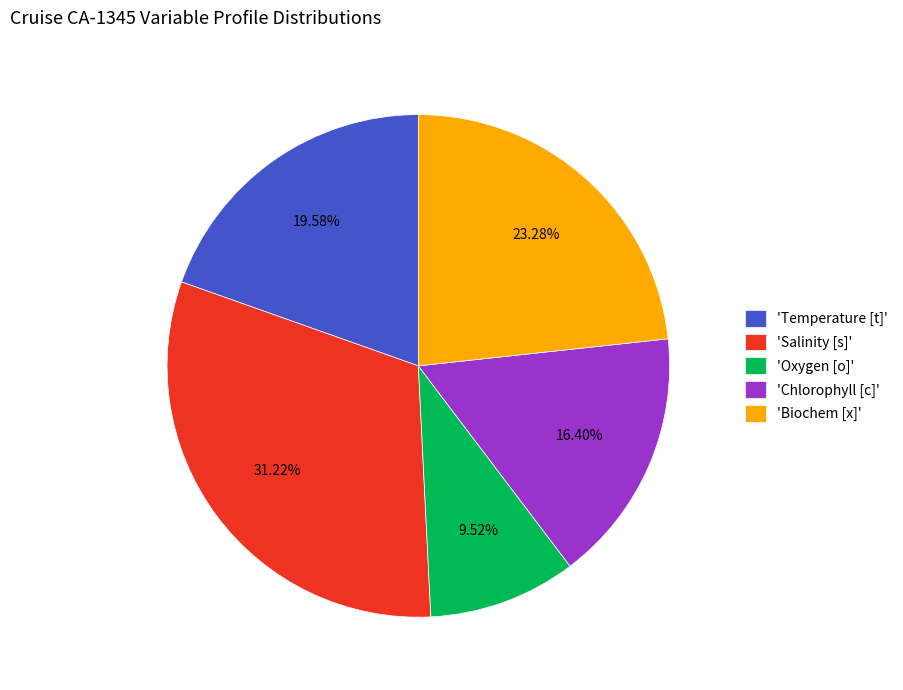

Is there a majority slice in this chart?

No